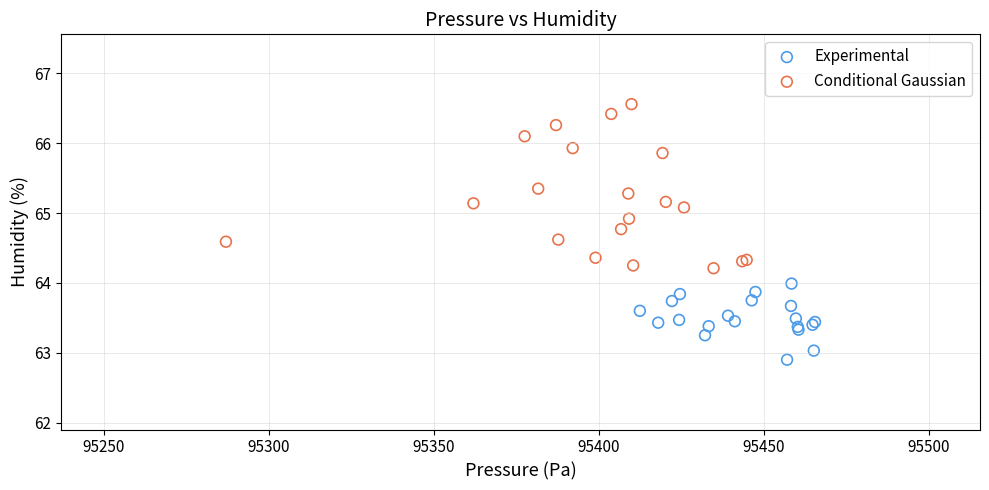

Which series contains the highest Y value?

Conditional Gaussian